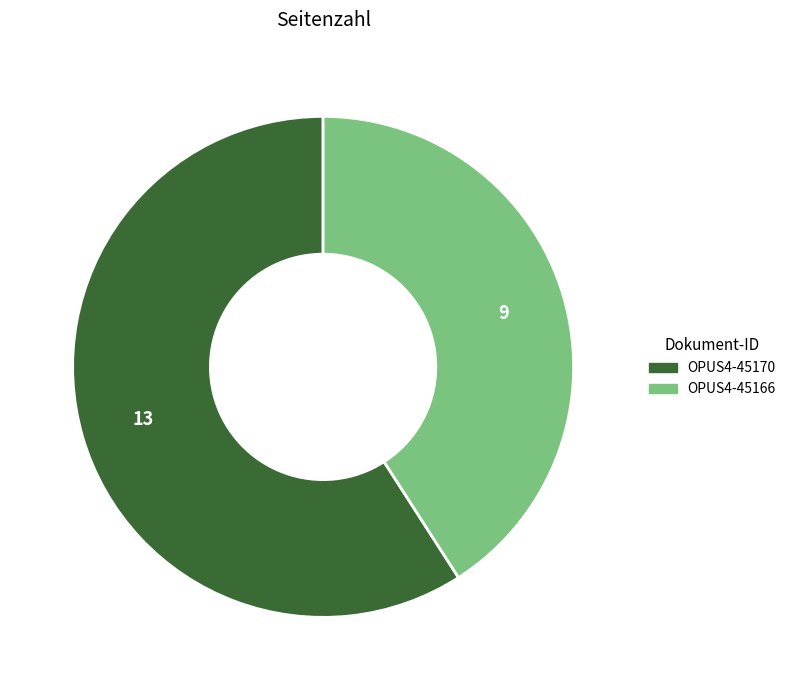

Which slice is the largest?

OPUS4-45170